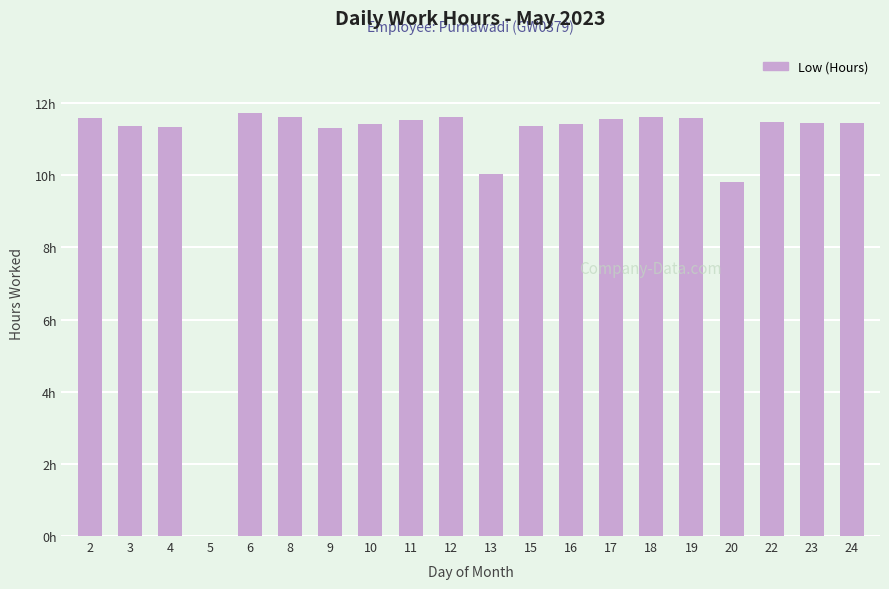

What is the difference between the maximum and second lowest values?

1.9